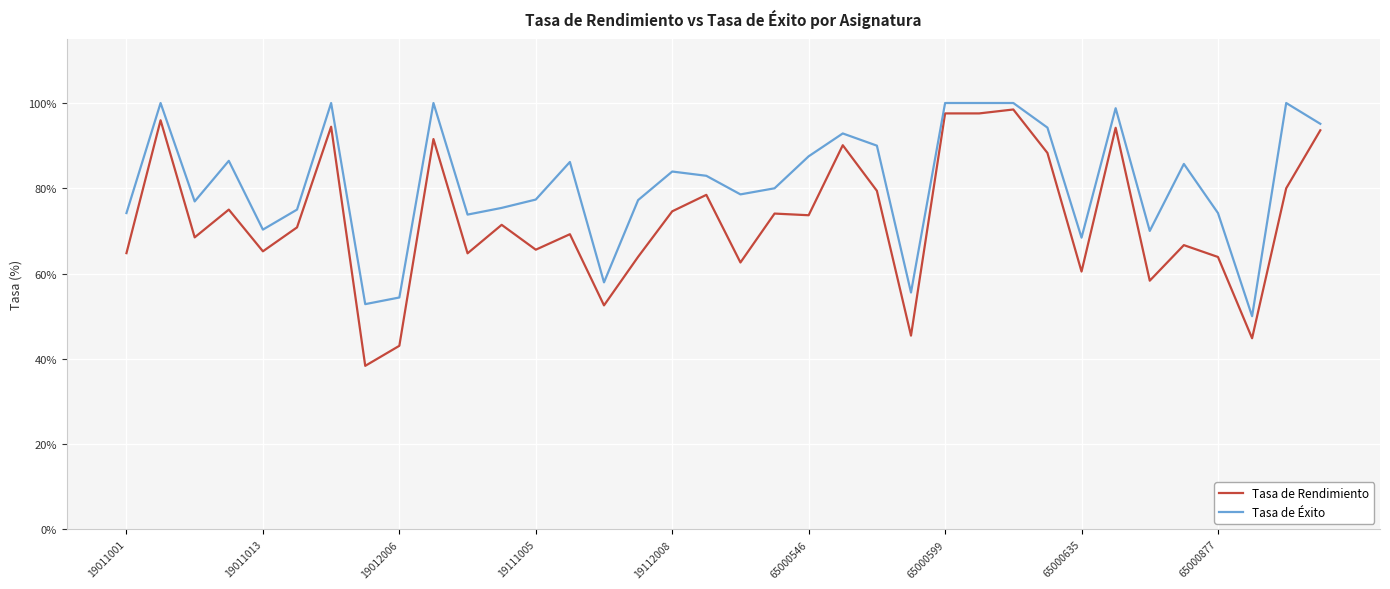

Which series has the largest total across all categories?

Tasa de Éxito